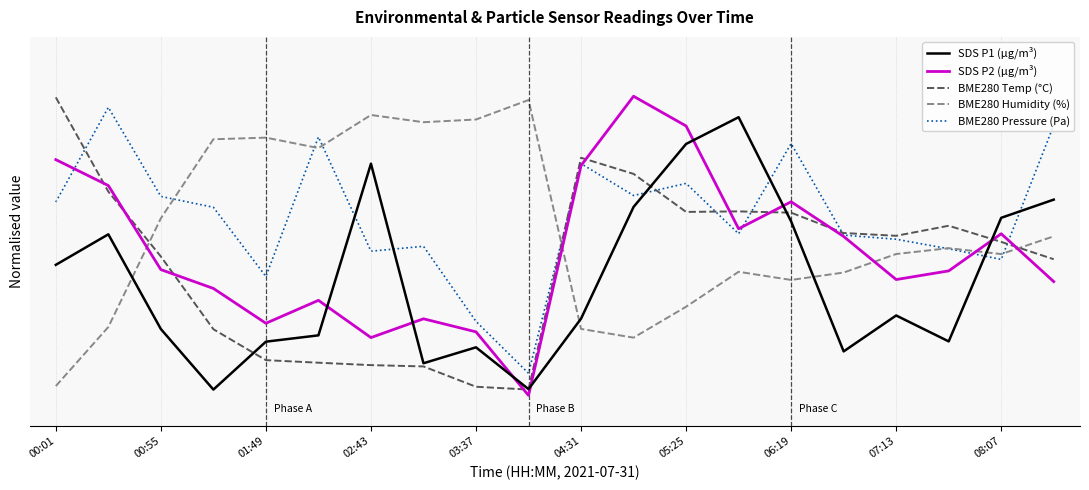

What are all the series names shown in the legend?

SDS P1 (µg/m³), SDS P2 (µg/m³), BME280 Temp (°C), BME280 Humidity (%), BME280 Pressure (Pa)